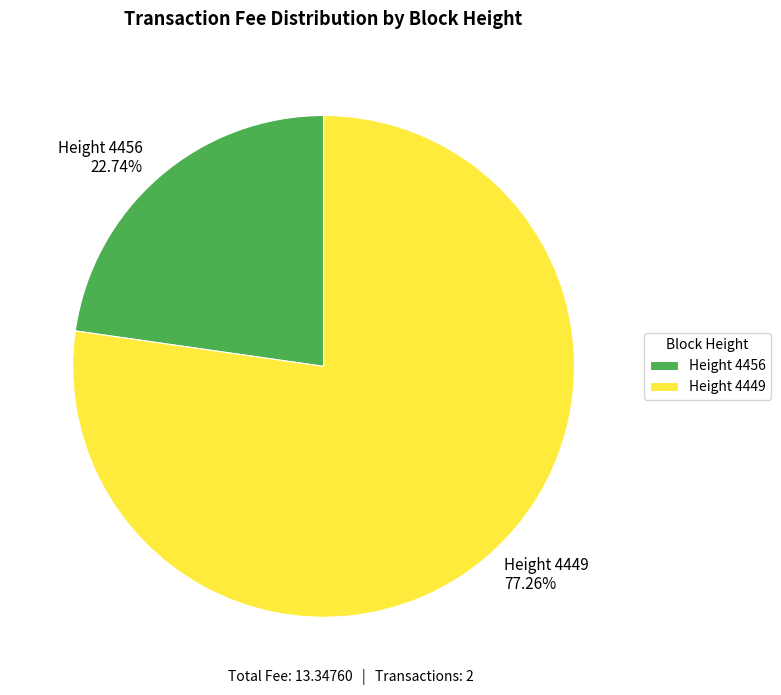

Count the number of slices in the pie.

2